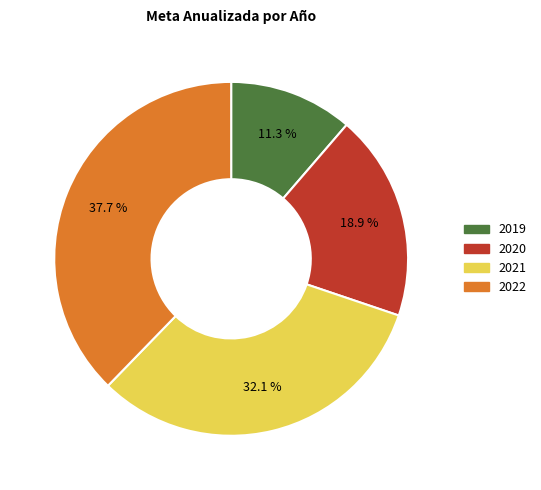

Does 2020 account for over 50% of the chart?

No